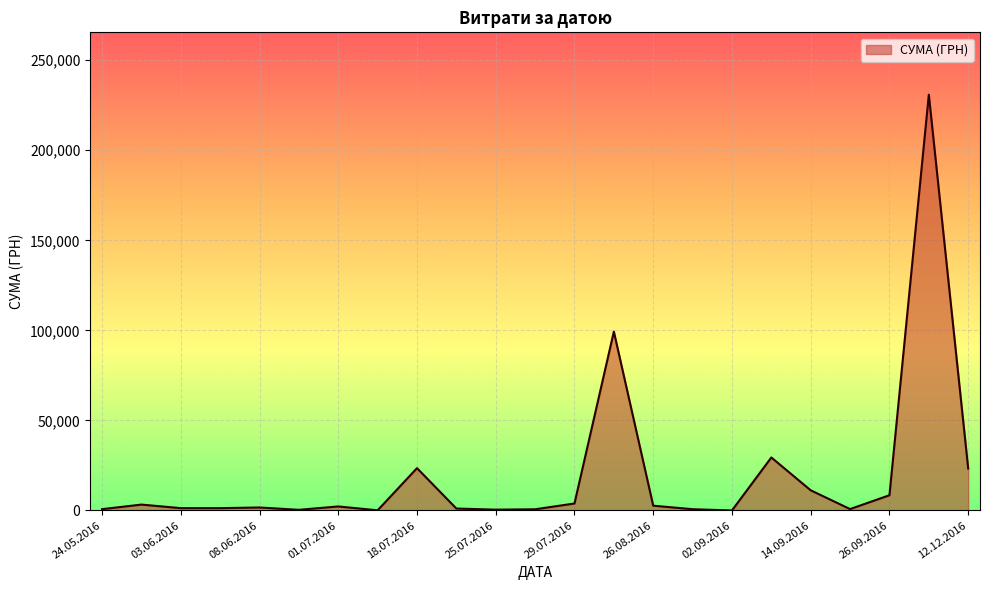

What is the difference between the maximum and minimum values?

230824.8